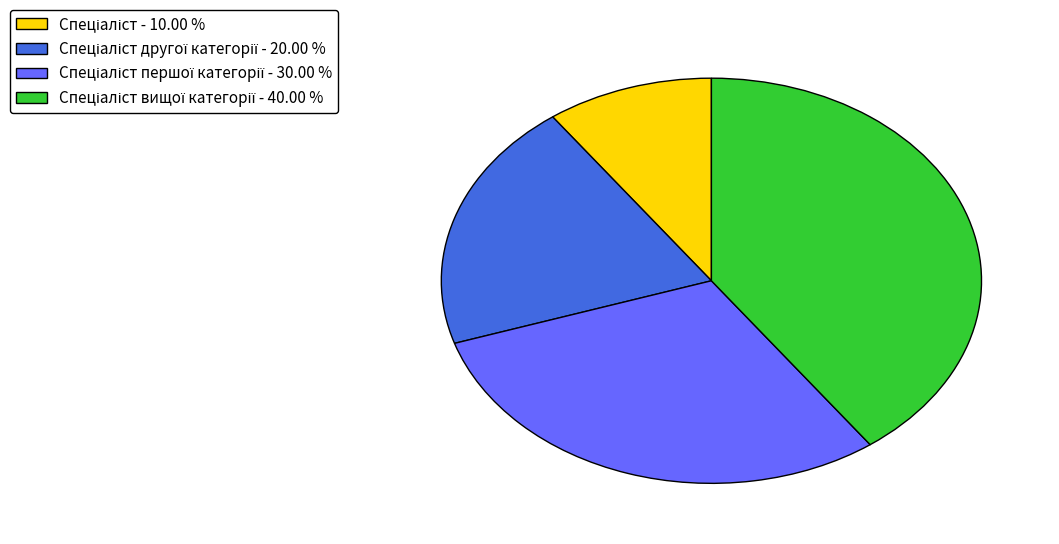

Is there any slice that represents more than half of the pie?

No